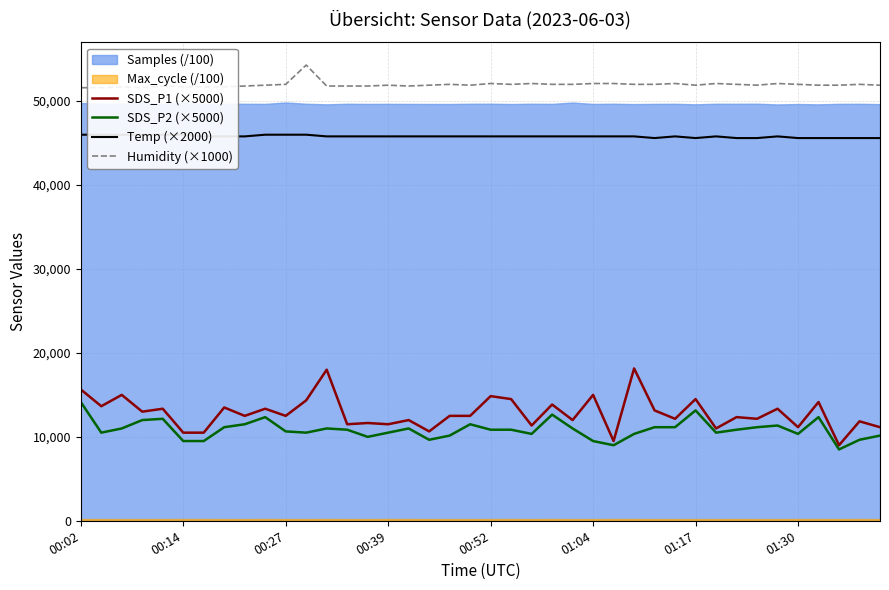

What is the highest value of the SDS_P2 (×5000) series?

14150.0